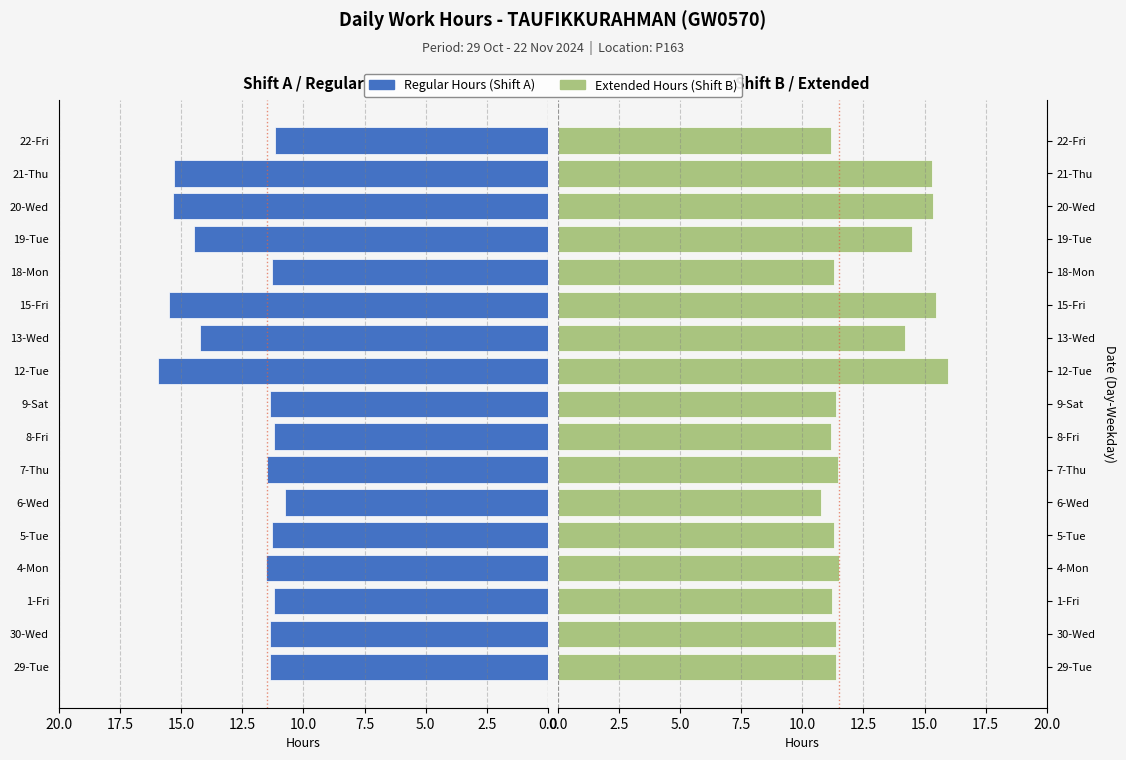

How many values in the Regular Hours series exceed 11?

16